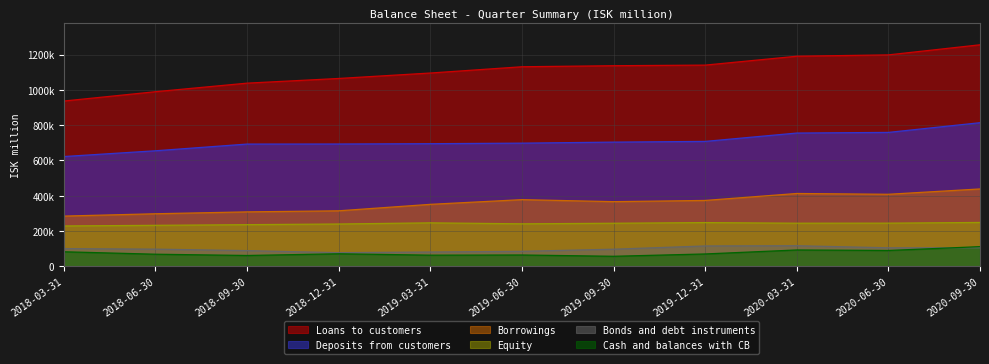

Reading left to right, extract all data points from this chart.

Loans to customers: 2018-03-31=936636	2018-06-30=989481	2018-09-30=1038005	2018-12-31=1064532	2019-03-31=1095376	2019-06-30=1130915	2019-09-30=1136804	2019-12-31=1140184	2020-03-31=1190536	2020-06-30=1198210	2020-09-30=1255393
Deposits from customers: 2018-03-31=622021	2018-06-30=654689	2018-09-30=692675	2018-12-31=693043	2019-03-31=694820	2019-06-30=697898	2019-09-30=703762	2019-12-31=707813	2020-03-31=755160	2020-06-30=758790	2020-09-30=813784
Borrowings: 2018-03-31=284484	2018-06-30=297684	2018-09-30=308362	2018-12-31=314412	2019-03-31=351005	2019-06-30=377680	2019-09-30=366337	2019-12-31=373168	2020-03-31=412591	2020-06-30=408097	2020-09-30=438309
Equity: 2018-03-31=228601	2018-06-30=232113	2018-09-30=235892	2018-12-31=239610	2019-03-31=246206	2019-06-30=240612	2019-09-30=243860	2019-12-31=247734	2020-03-31=244106	2020-06-30=244447	2020-09-30=248433
Bonds and debt instruments: 2018-03-31=100216	2018-06-30=97214	2018-09-30=88749	2018-12-31=77058	2019-03-31=80954	2019-06-30=84830	2019-09-30=96786	2019-12-31=115262	2020-03-31=116568	2020-06-30=104758	2020-09-30=104895
Cash and balances with CB: 2018-03-31=82266	2018-06-30=68372	2018-09-30=61155	2018-12-31=70854	2019-03-31=63014	2019-06-30=63990	2019-09-30=56680	2019-12-31=69824	2020-03-31=92440	2020-06-30=89598	2020-09-30=111260